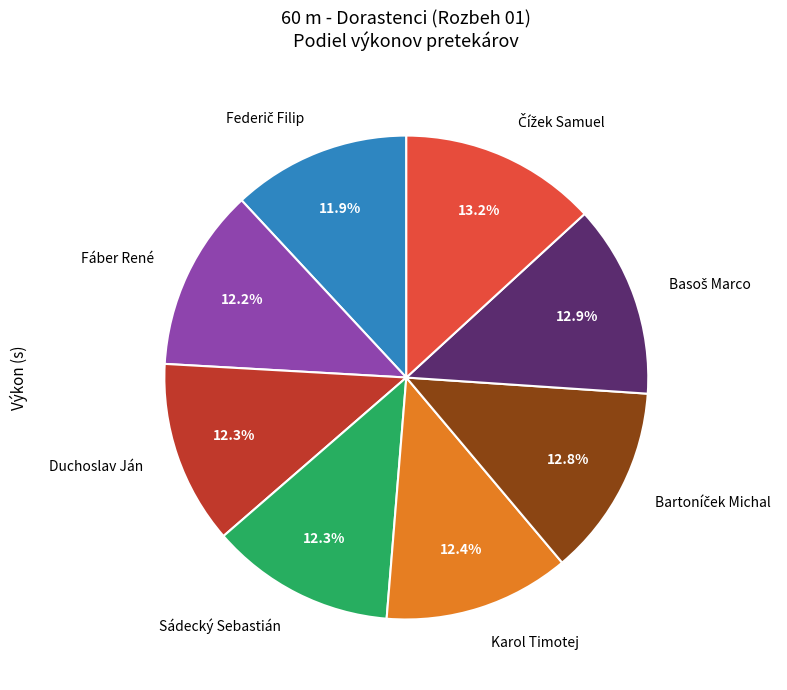

What is the total percentage of Karol Timotej and Fáber René?

24.6%